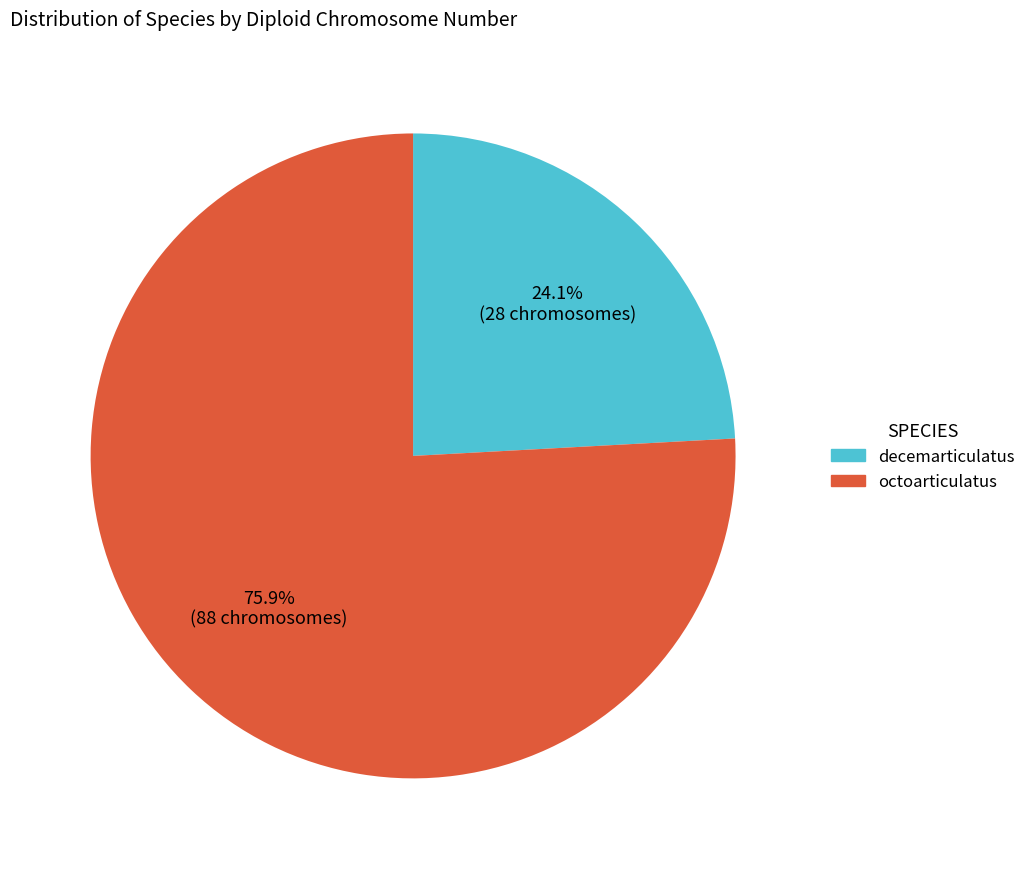

What is the smallest slice in the pie chart?

decemarticulatus